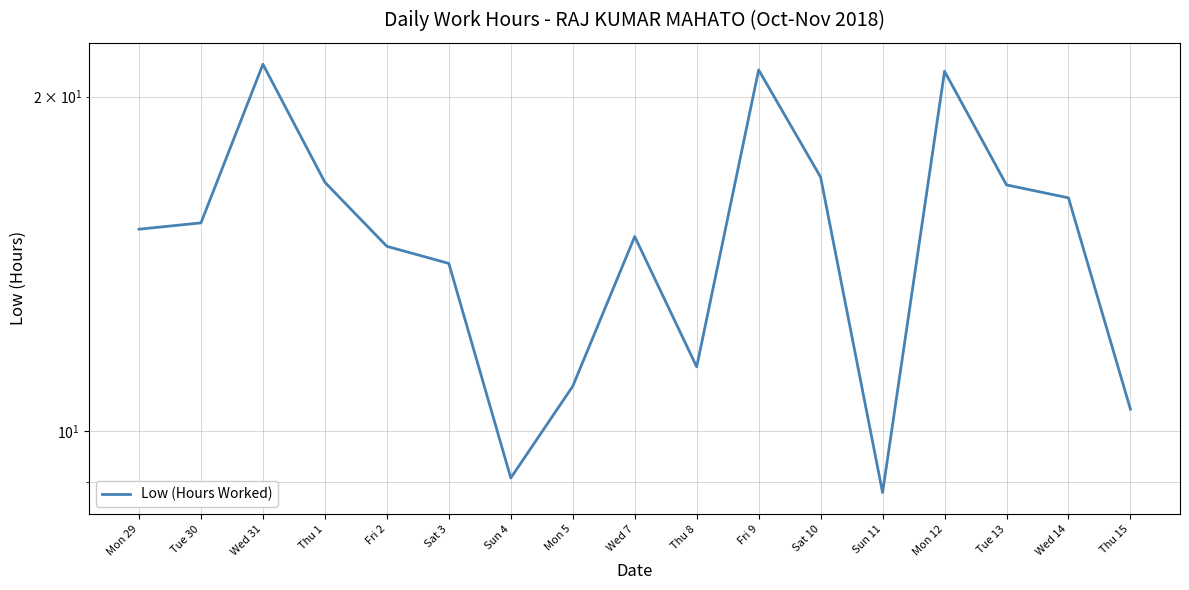

Count the number of categories in the chart.

17